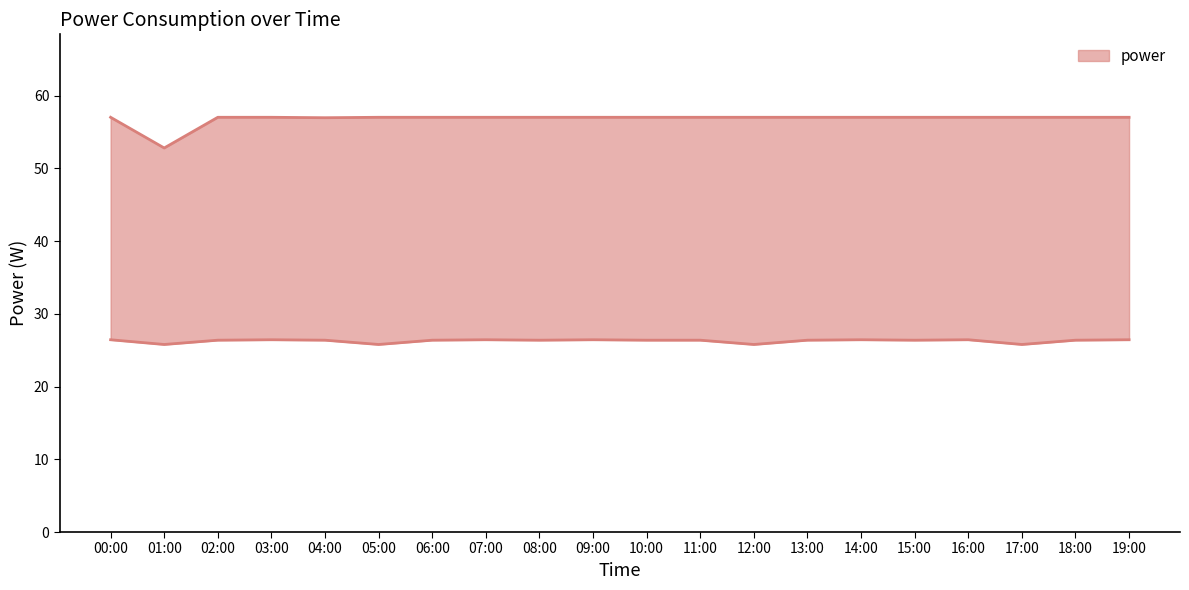

What is the difference between the maximum and minimum values in the power_upper series?

4.2